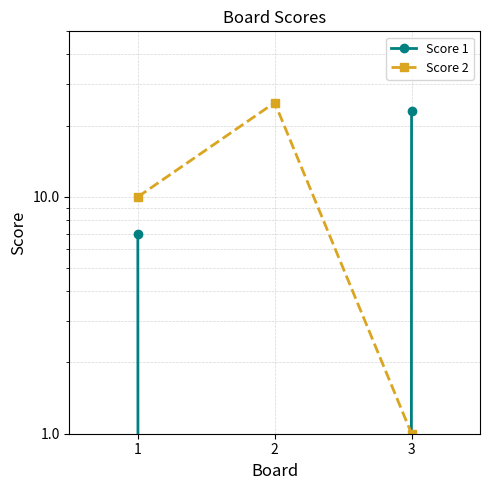

Reading left to right, list all the values displayed in this chart.

Score 1: 1=7	2=0	3=23
Score 2: 1=10	2=25	3=1